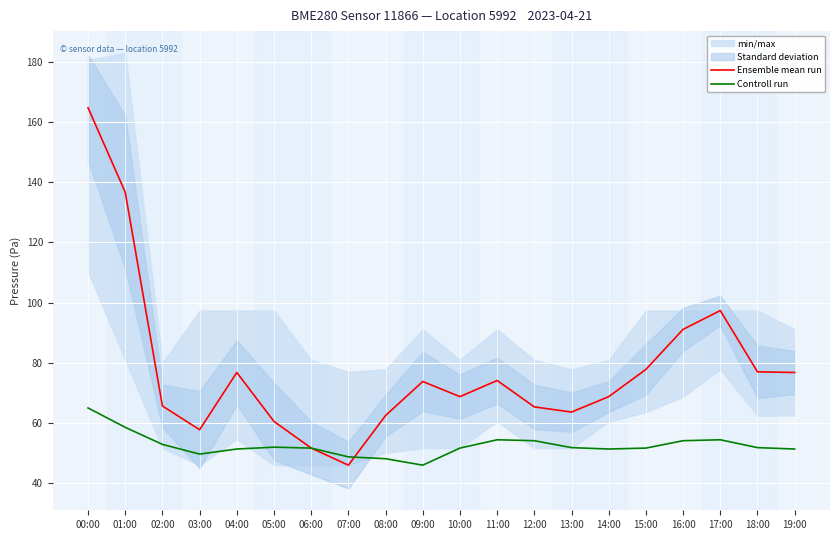

In Controll run, how many points are lower than both neighbors (excluding endpoints)?

3